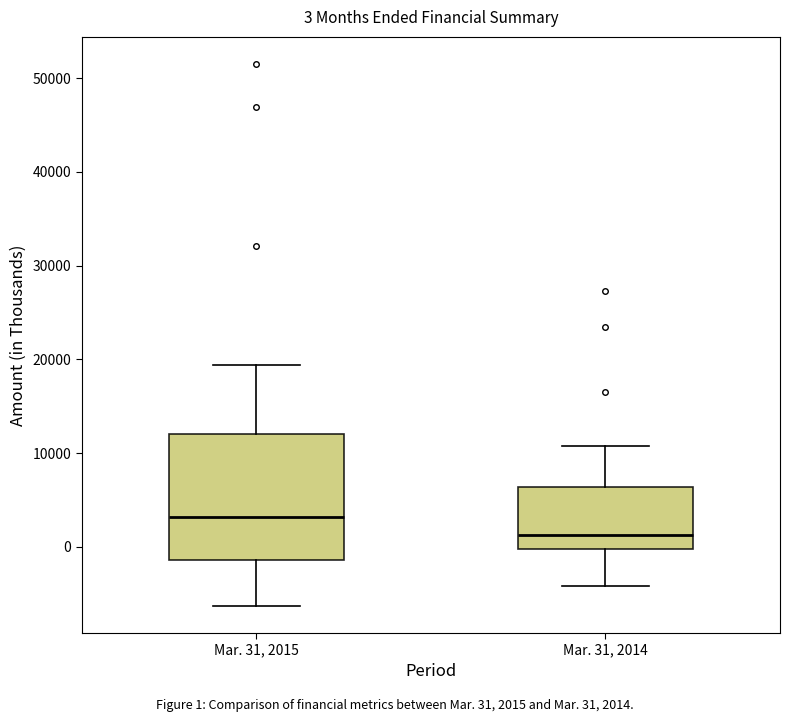

Which box is the tallest, from its lower edge to its upper edge?

Mar. 31, 2015